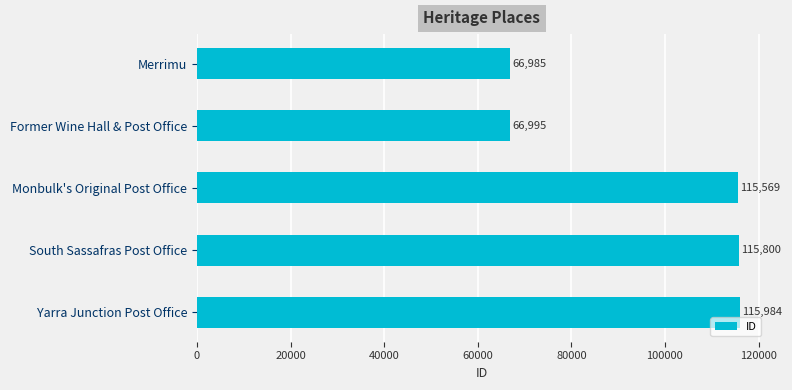

Is it true that the value at South Sassafras Post Office is 115800?

True